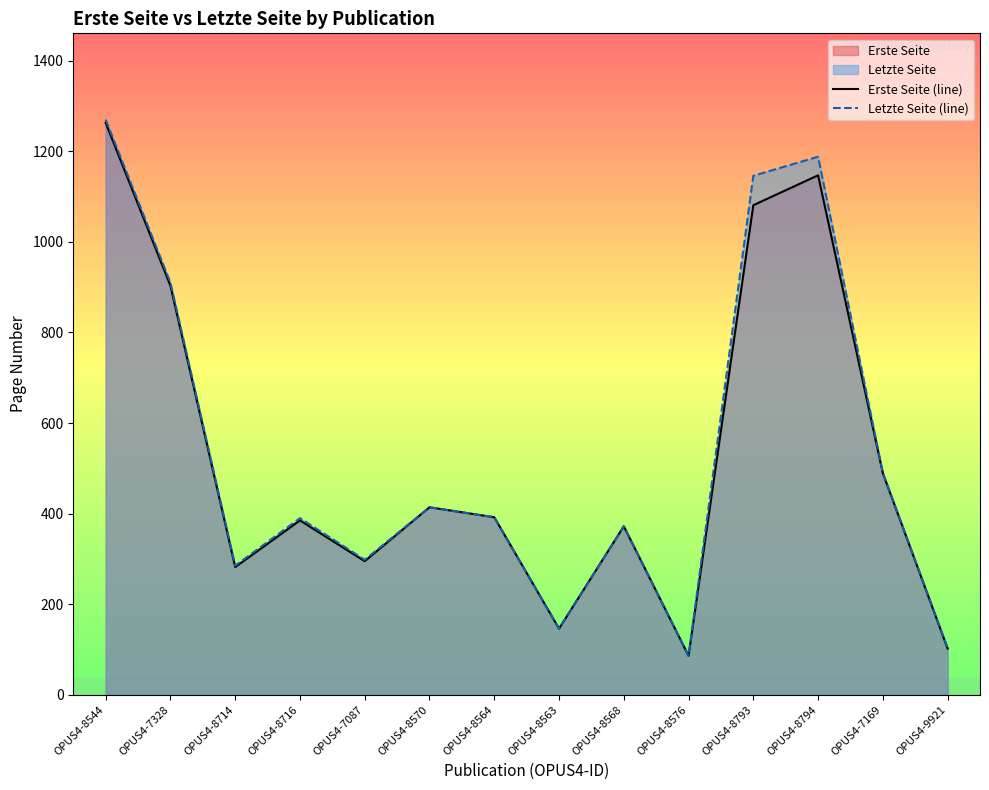

What is the difference between the highest and lowest values at OPUS4-7087?

3